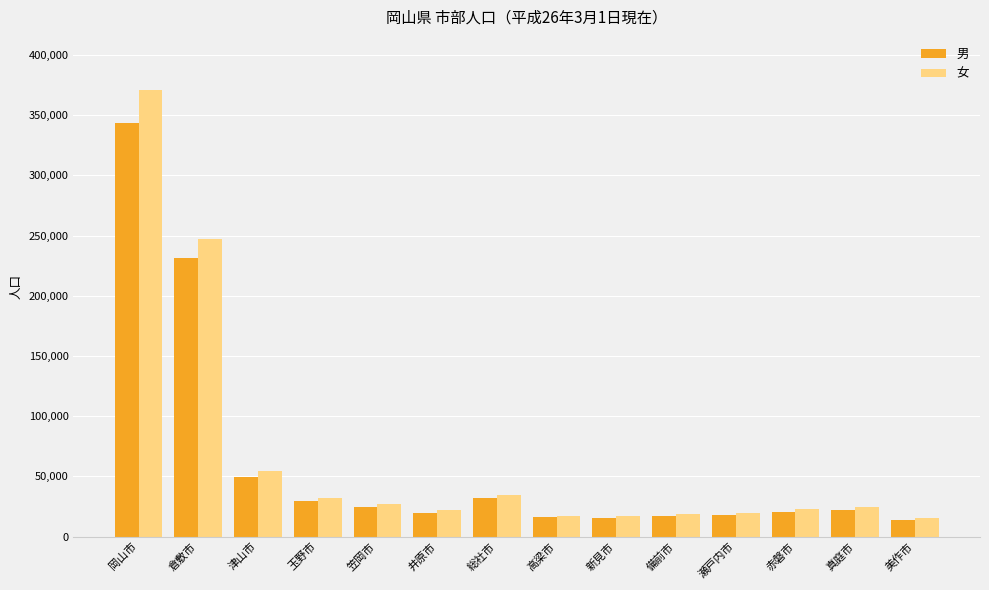

At which category is the sum across all series the highest?

岡山市